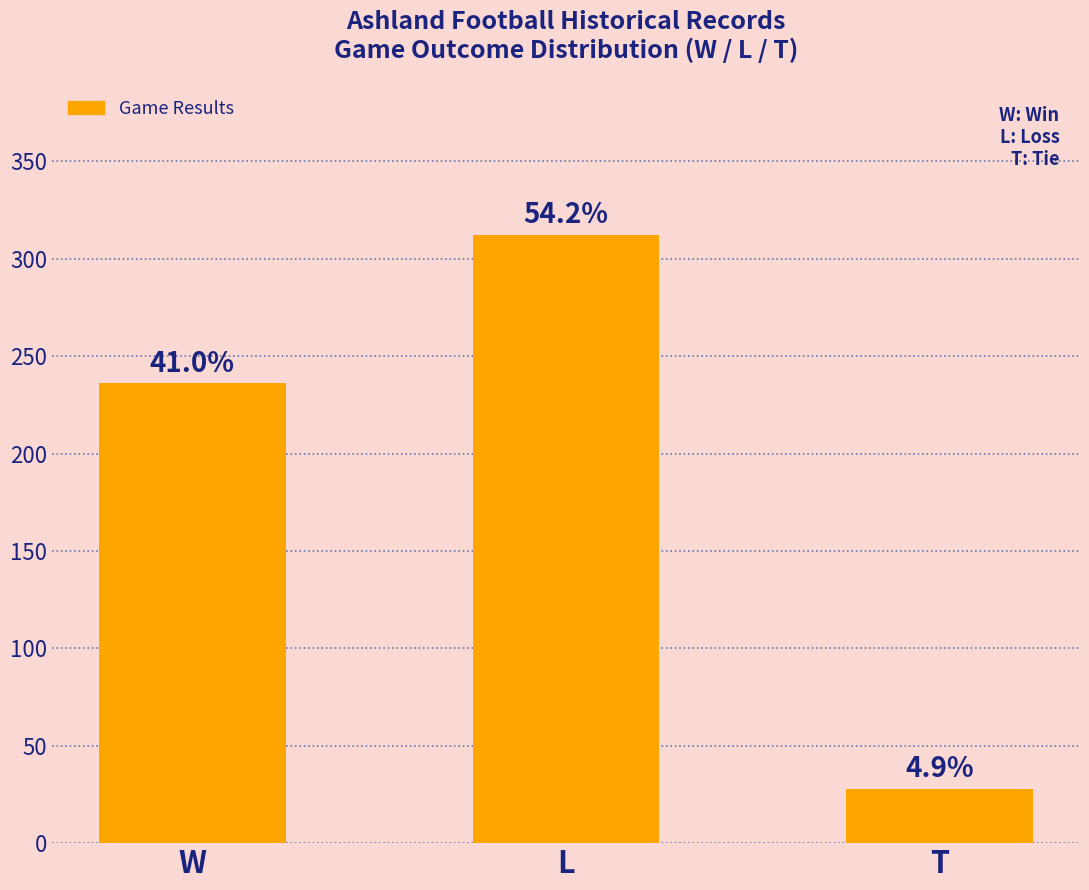

How many bars are there in total?

3